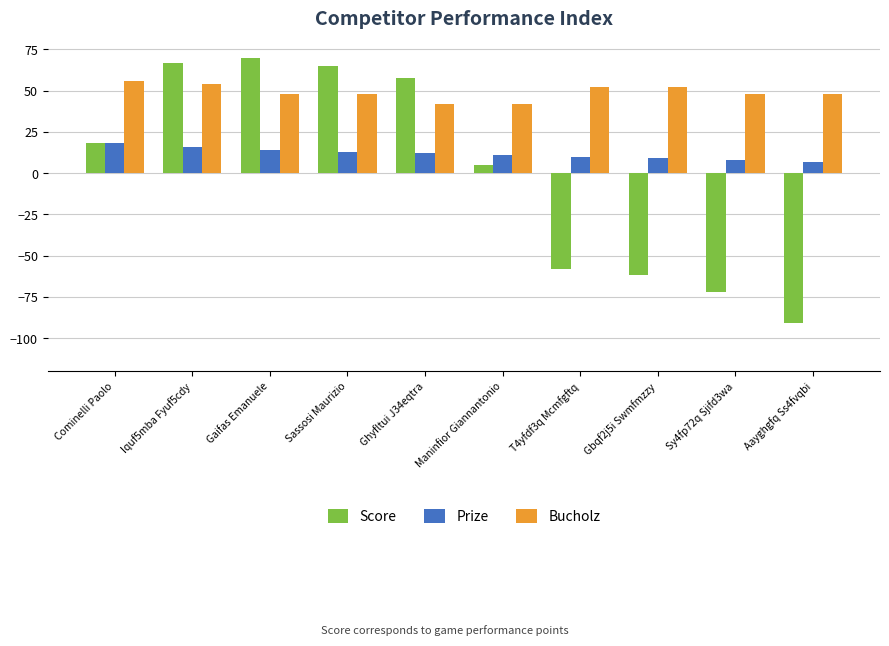

Which series has the largest total across all categories?

Bucholz